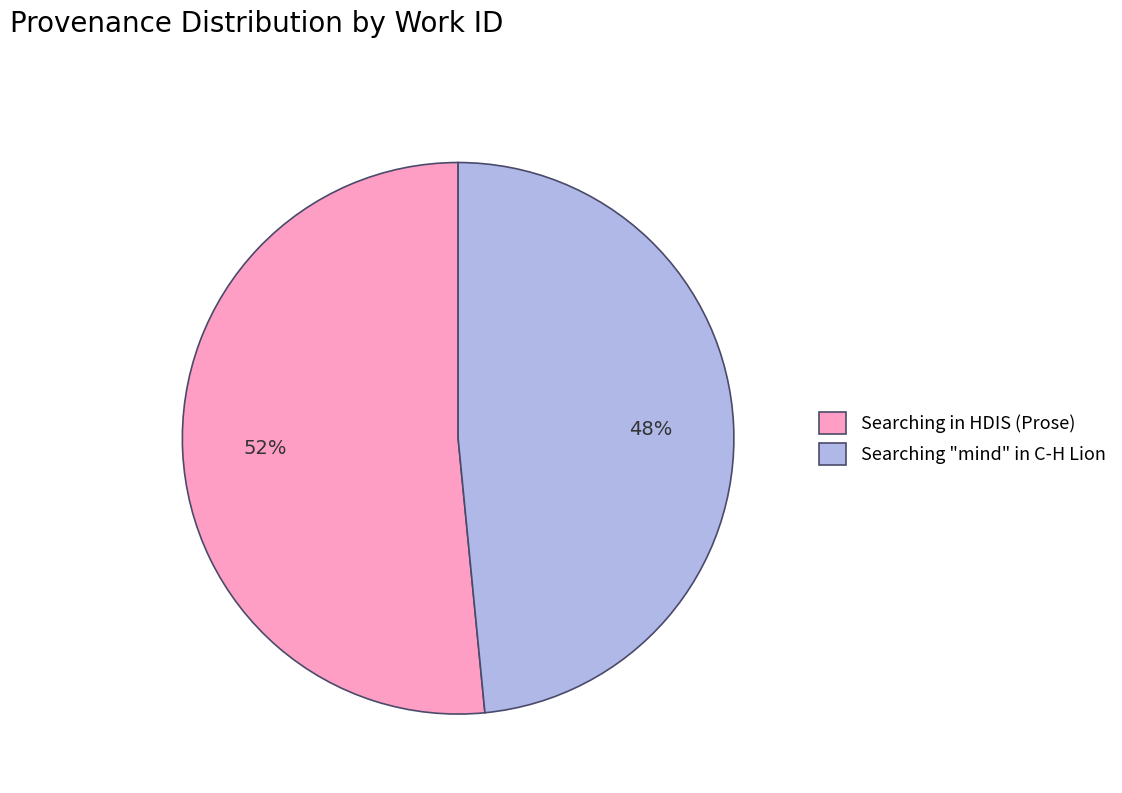

To the nearest percent, what is the average slice percentage?

50%